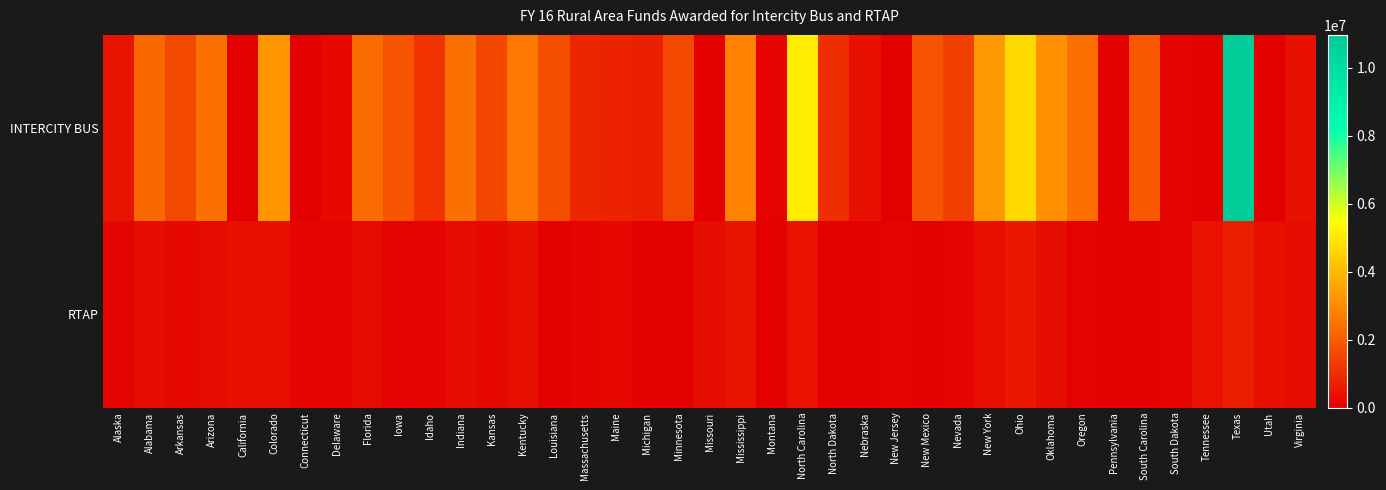

Which series has the largest total across all categories?

INTERCITY BUS